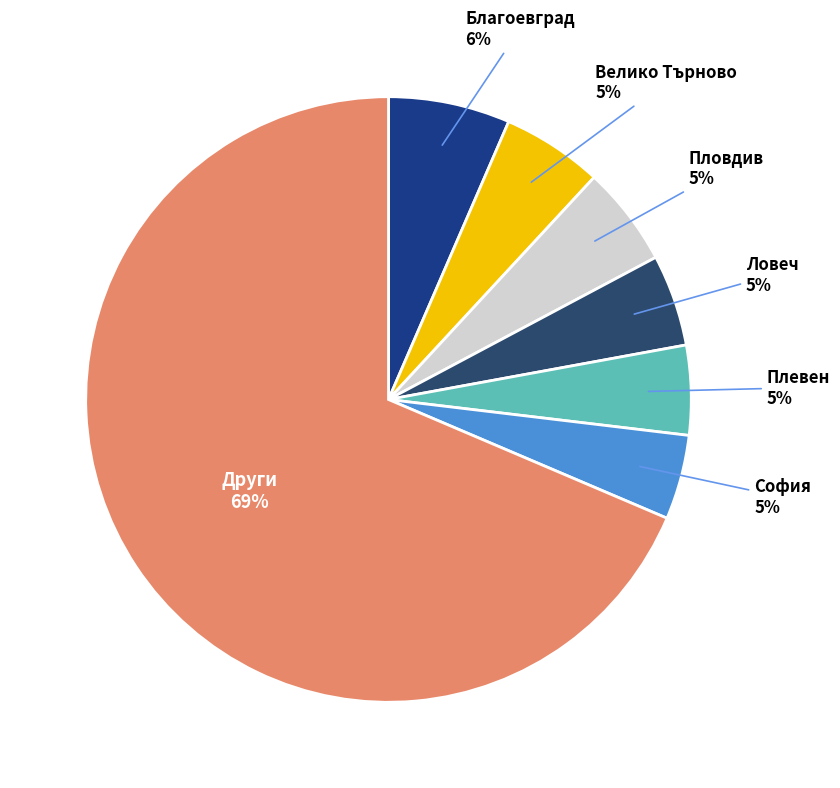

To the nearest percent, what is the average slice percentage?

14%